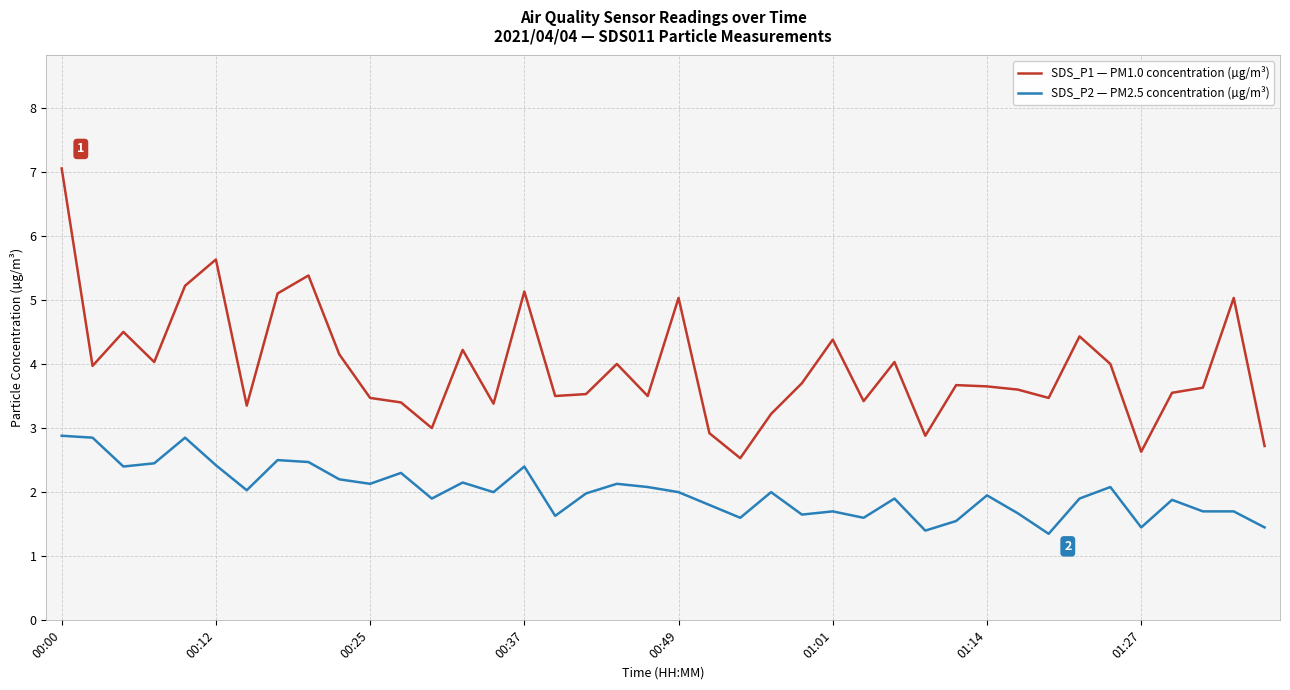

Which series has the widest spread of values?

SDS_P1 — PM1.0 concentration (µg/m³)